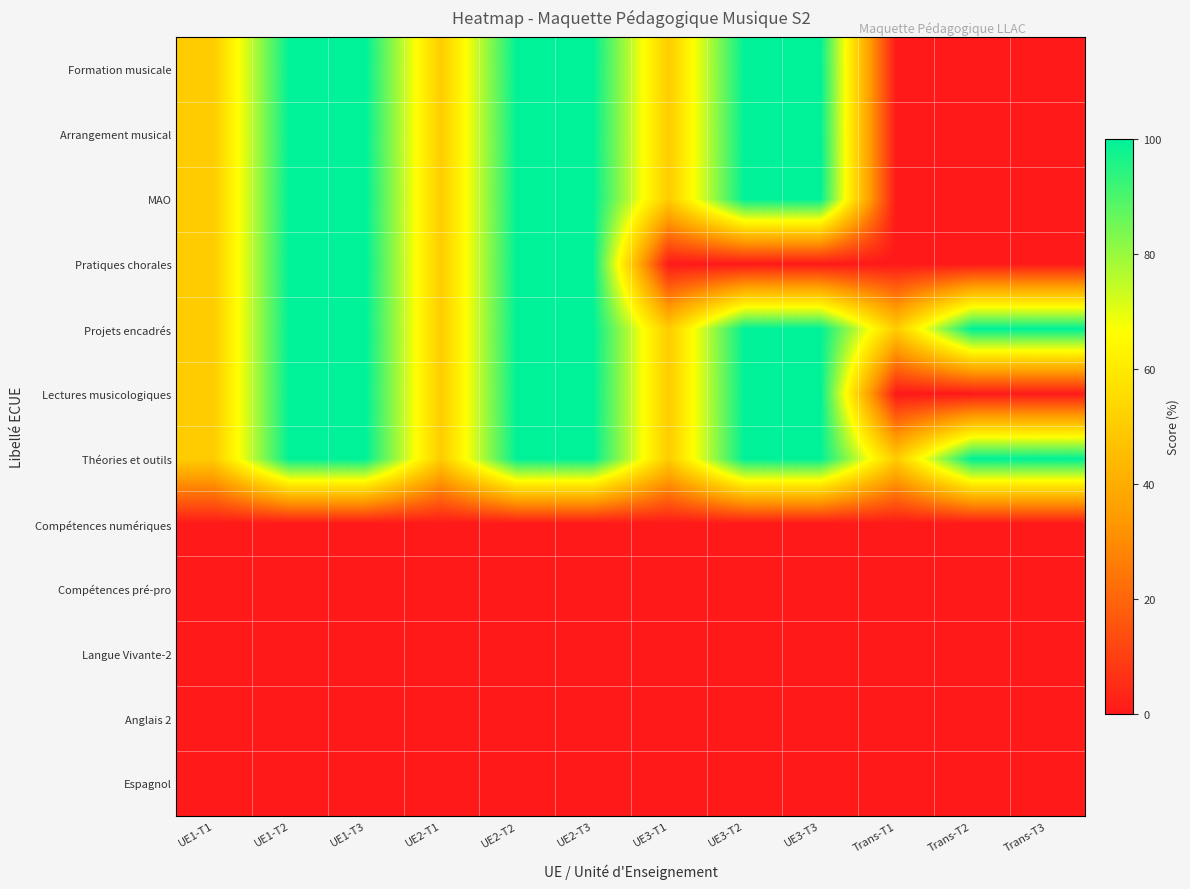

Reading left to right, transcribe all the data shown in this chart.

Formation musicale: UE1-T1=50	UE1-T2=100	UE1-T3=100	UE2-T1=50	UE2-T2=100	UE2-T3=100	UE3-T1=50	UE3-T2=100	UE3-T3=100	Trans-T1=0	Trans-T2=0	Trans-T3=0
Arrangement musical: UE1-T1=50	UE1-T2=100	UE1-T3=100	UE2-T1=50	UE2-T2=100	UE2-T3=100	UE3-T1=50	UE3-T2=100	UE3-T3=100	Trans-T1=0	Trans-T2=0	Trans-T3=0
MAO: UE1-T1=50	UE1-T2=100	UE1-T3=100	UE2-T1=50	UE2-T2=100	UE2-T3=100	UE3-T1=50	UE3-T2=100	UE3-T3=100	Trans-T1=0	Trans-T2=0	Trans-T3=0
Pratiques chorales: UE1-T1=50	UE1-T2=100	UE1-T3=100	UE2-T1=50	UE2-T2=100	UE2-T3=100	UE3-T1=0	UE3-T2=0	UE3-T3=0	Trans-T1=0	Trans-T2=0	Trans-T3=0
Projets encadrés: UE1-T1=50	UE1-T2=100	UE1-T3=100	UE2-T1=50	UE2-T2=100	UE2-T3=100	UE3-T1=50	UE3-T2=100	UE3-T3=100	Trans-T1=50	Trans-T2=100	Trans-T3=100
Lectures musicologiques: UE1-T1=50	UE1-T2=100	UE1-T3=100	UE2-T1=50	UE2-T2=100	UE2-T3=100	UE3-T1=50	UE3-T2=100	UE3-T3=100	Trans-T1=0	Trans-T2=0	Trans-T3=0
Théories et outils: UE1-T1=50	UE1-T2=100	UE1-T3=100	UE2-T1=50	UE2-T2=100	UE2-T3=100	UE3-T1=50	UE3-T2=100	UE3-T3=100	Trans-T1=50	Trans-T2=100	Trans-T3=100
Compétences numériques: UE1-T1=0	UE1-T2=0	UE1-T3=0	UE2-T1=0	UE2-T2=0	UE2-T3=0	UE3-T1=0	UE3-T2=0	UE3-T3=0	Trans-T1=0	Trans-T2=0	Trans-T3=0
Compétences pré-pro: UE1-T1=0	UE1-T2=0	UE1-T3=0	UE2-T1=0	UE2-T2=0	UE2-T3=0	UE3-T1=0	UE3-T2=0	UE3-T3=0	Trans-T1=0	Trans-T2=0	Trans-T3=0
Langue Vivante-2: UE1-T1=0	UE1-T2=0	UE1-T3=0	UE2-T1=0	UE2-T2=0	UE2-T3=0	UE3-T1=0	UE3-T2=0	UE3-T3=0	Trans-T1=0	Trans-T2=0	Trans-T3=0
Anglais 2: UE1-T1=0	UE1-T2=0	UE1-T3=0	UE2-T1=0	UE2-T2=0	UE2-T3=0	UE3-T1=0	UE3-T2=0	UE3-T3=0	Trans-T1=0	Trans-T2=0	Trans-T3=0
Espagnol: UE1-T1=0	UE1-T2=0	UE1-T3=0	UE2-T1=0	UE2-T2=0	UE2-T3=0	UE3-T1=0	UE3-T2=0	UE3-T3=0	Trans-T1=0	Trans-T2=0	Trans-T3=0